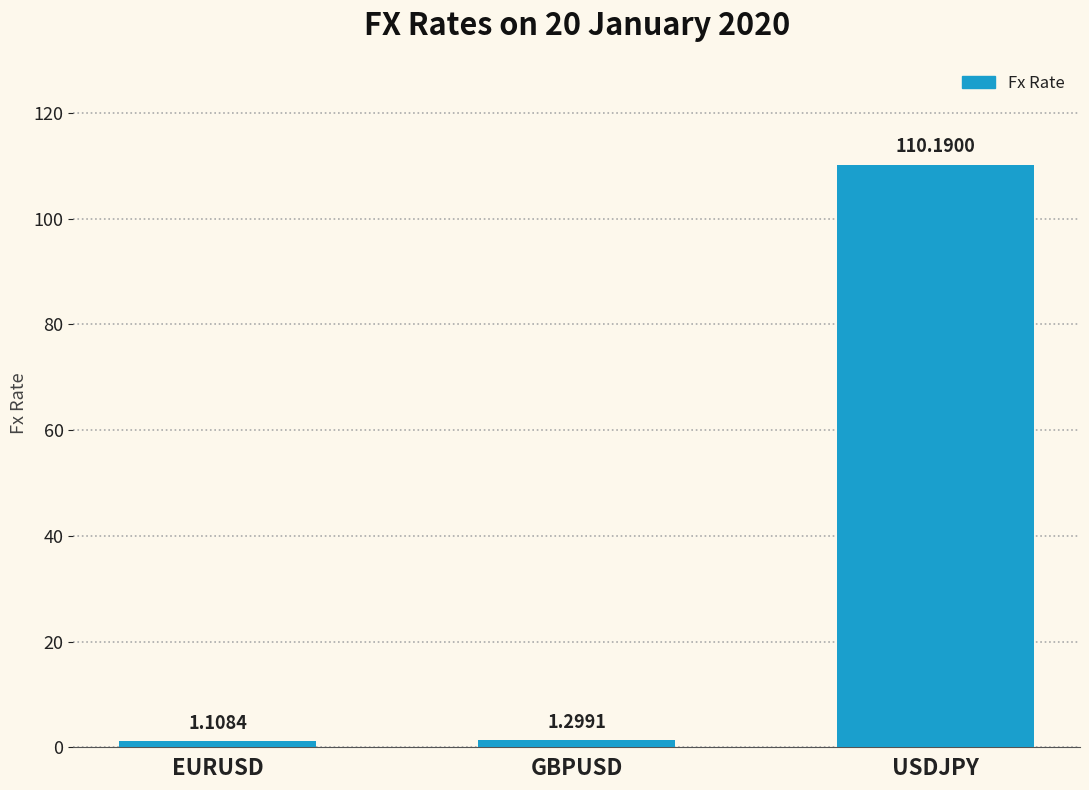

Rank the categories by value from highest to lowest.

USDJPY, GBPUSD, EURUSD